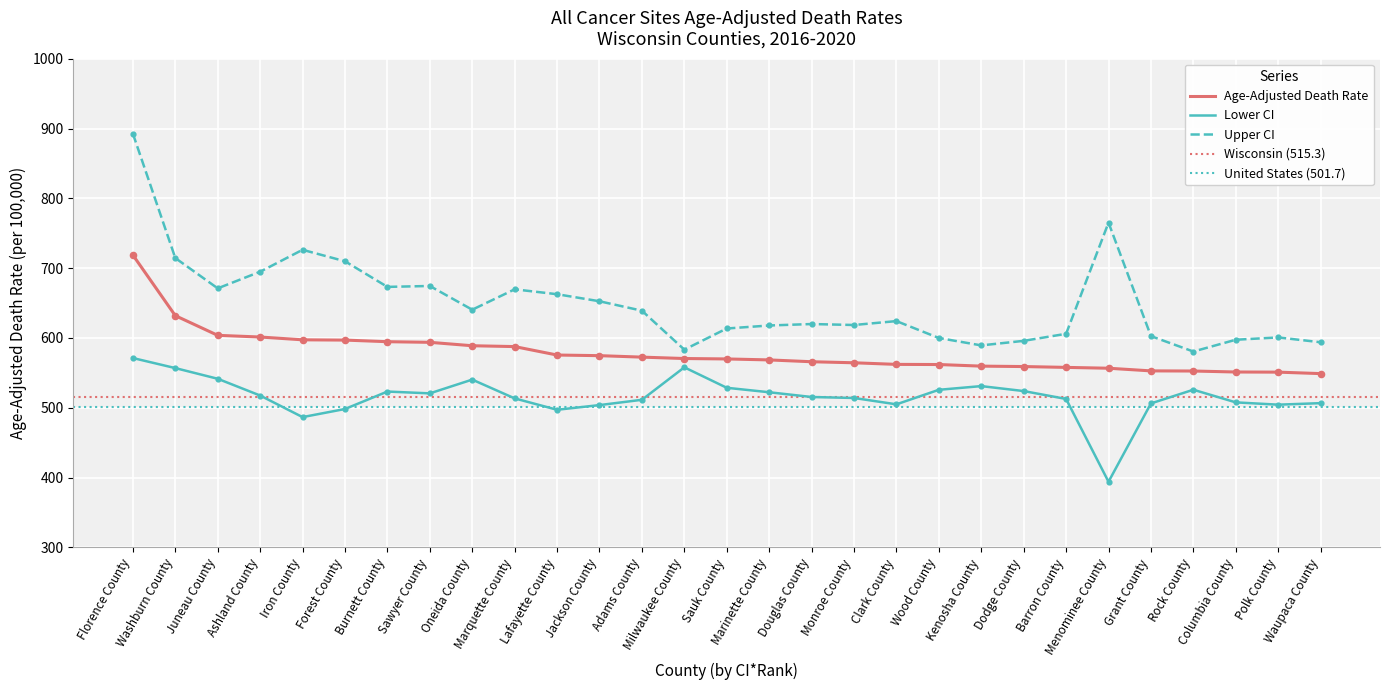

What is the total value across all series at Oneida County?

1769.8